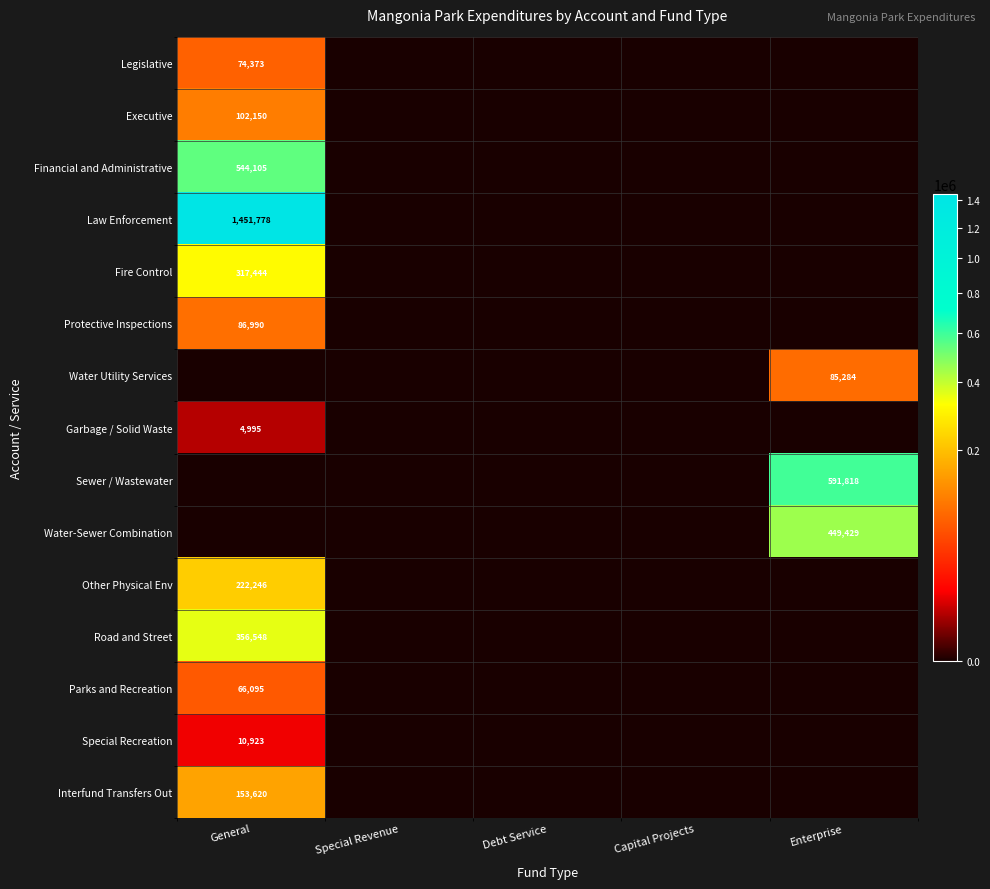

The Fire Control series shows 317444 at General. True or false?

True